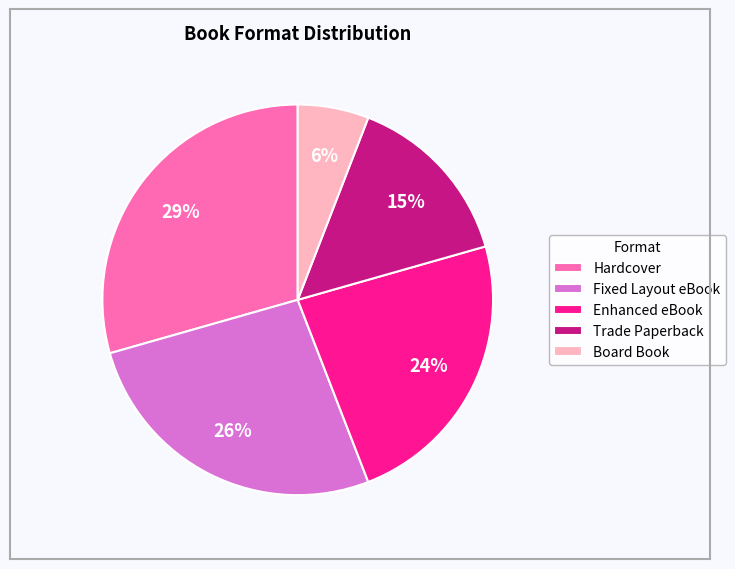

Count the number of slices in the pie.

5